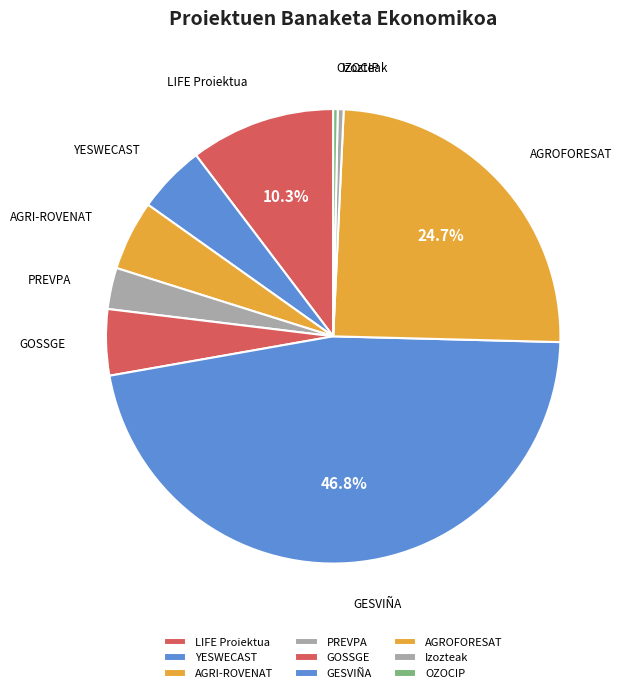

Count the number of slices in the pie.

9